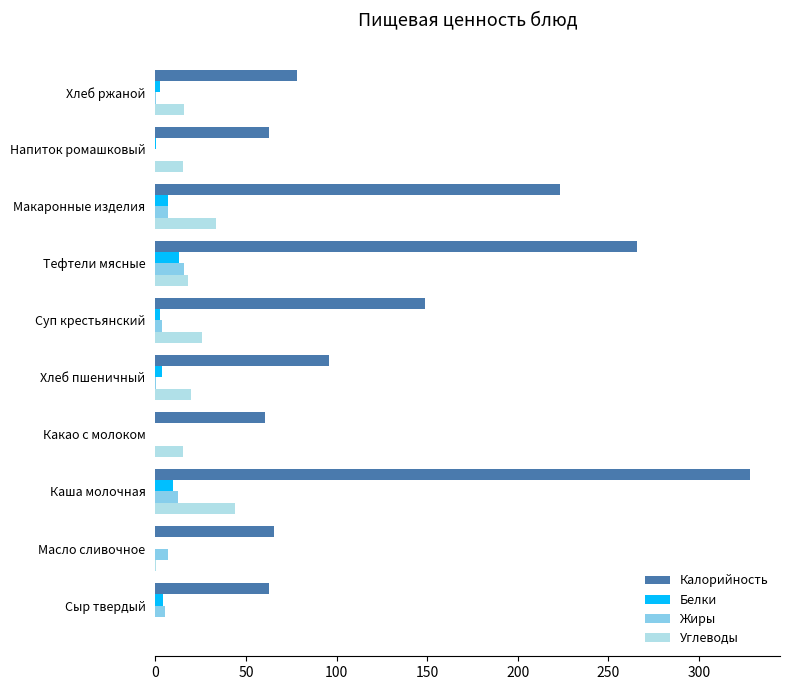

At which category is the sum across all series the highest?

Каша молочная